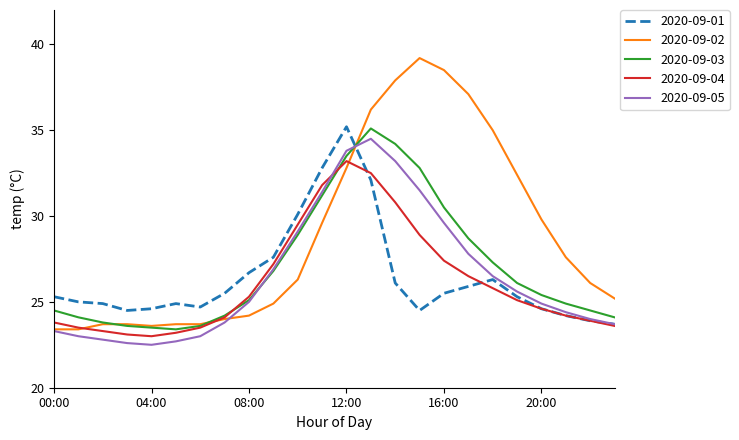

What are all the series names shown in the legend?

2020-09-01, 2020-09-02, 2020-09-03, 2020-09-04, 2020-09-05